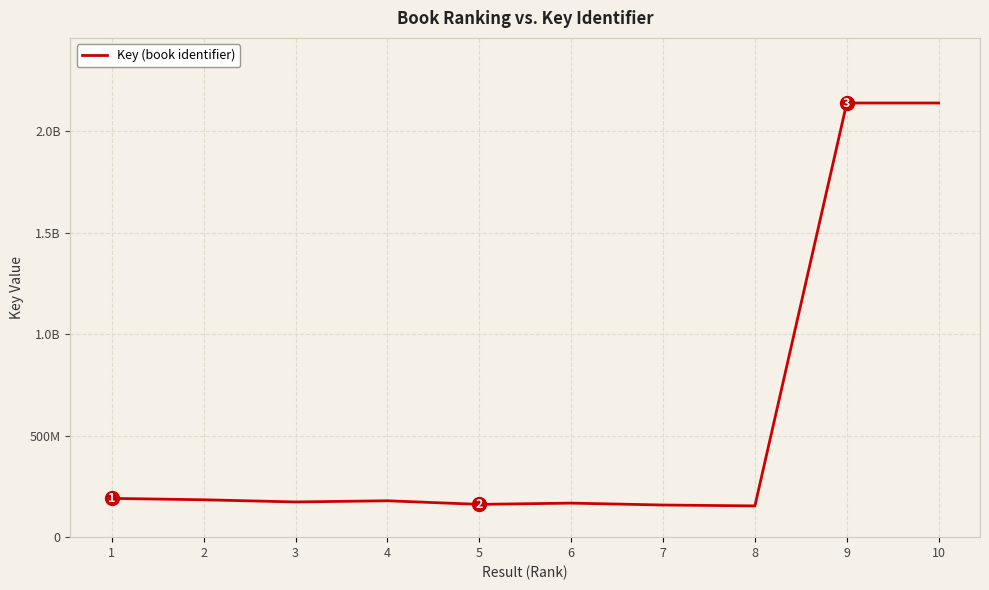

What is the change in value from 2 to 8?

-30202821